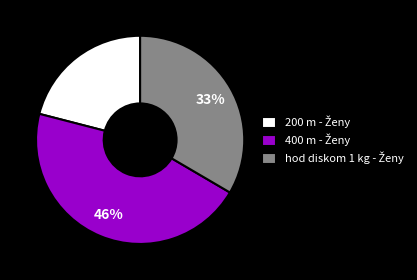

Does any single category account for the majority?

No